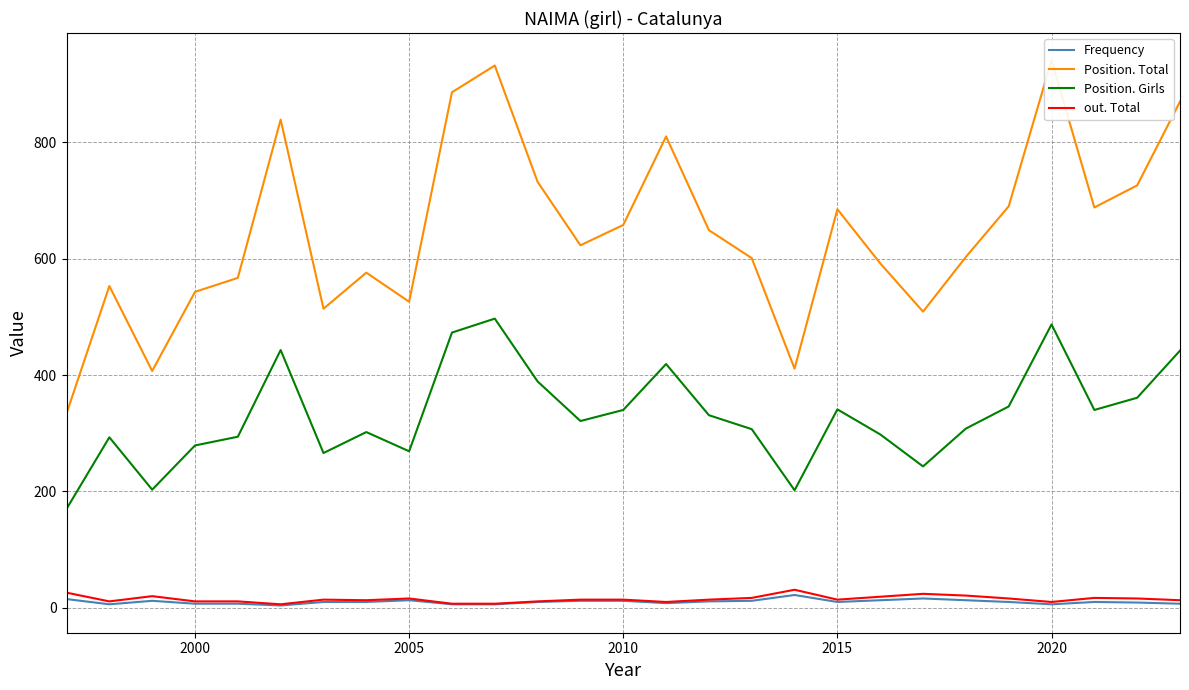

True or false: Frequency and Position. Girls cross at least once.

False